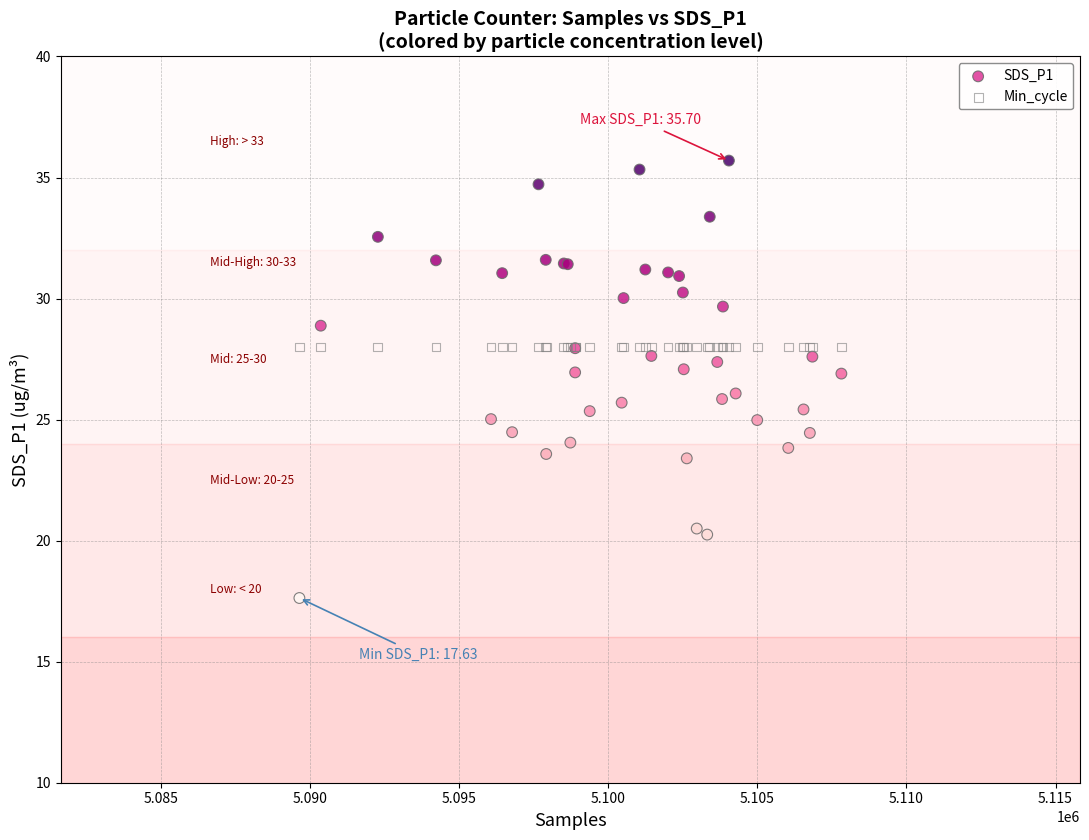

Which series contains the lowest Y value?

SDS_P1